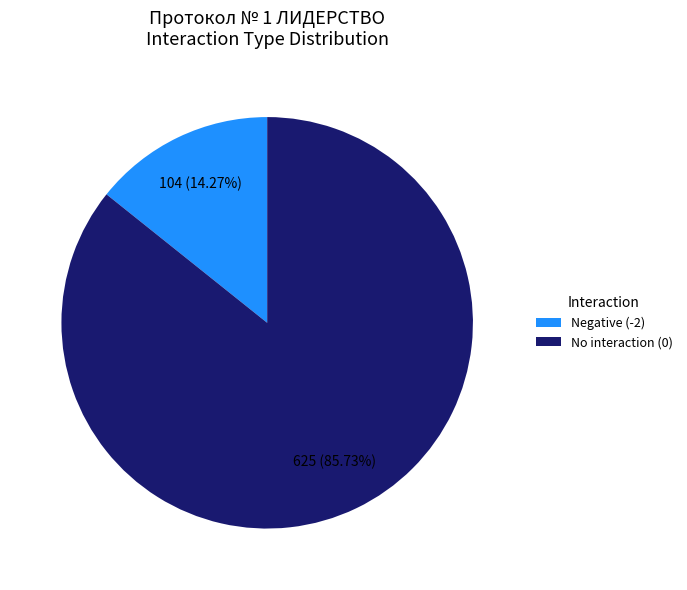

Rank the categories by value from lowest to highest.

Negative (-2), No interaction (0)